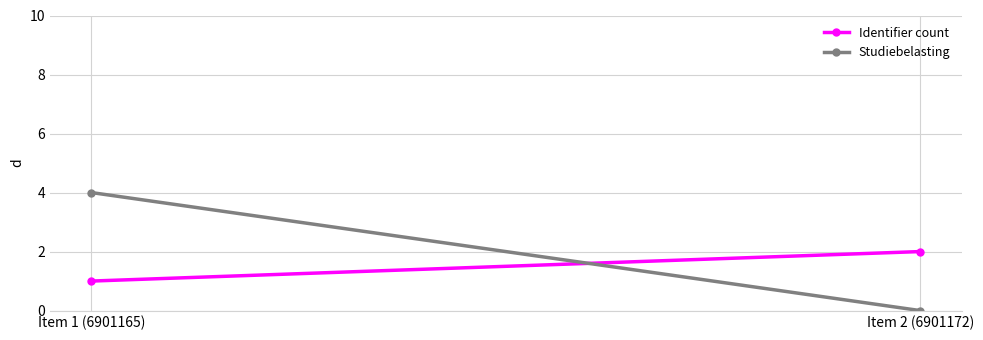

What is the value of the Studiebelasting point at the 1st from the left?

4